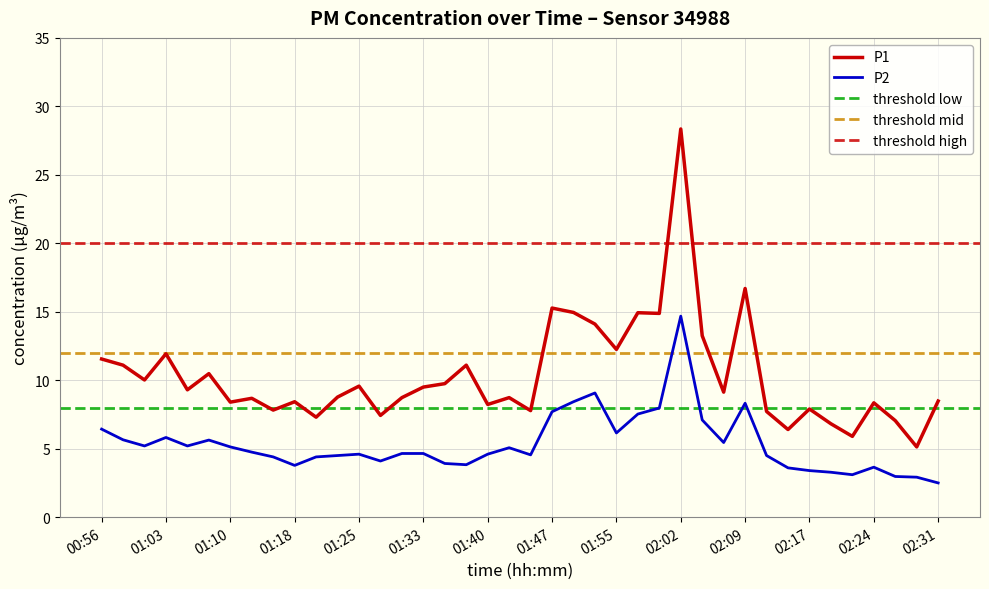

True or false: P2 has a value of 1.6 at 00:56.

False